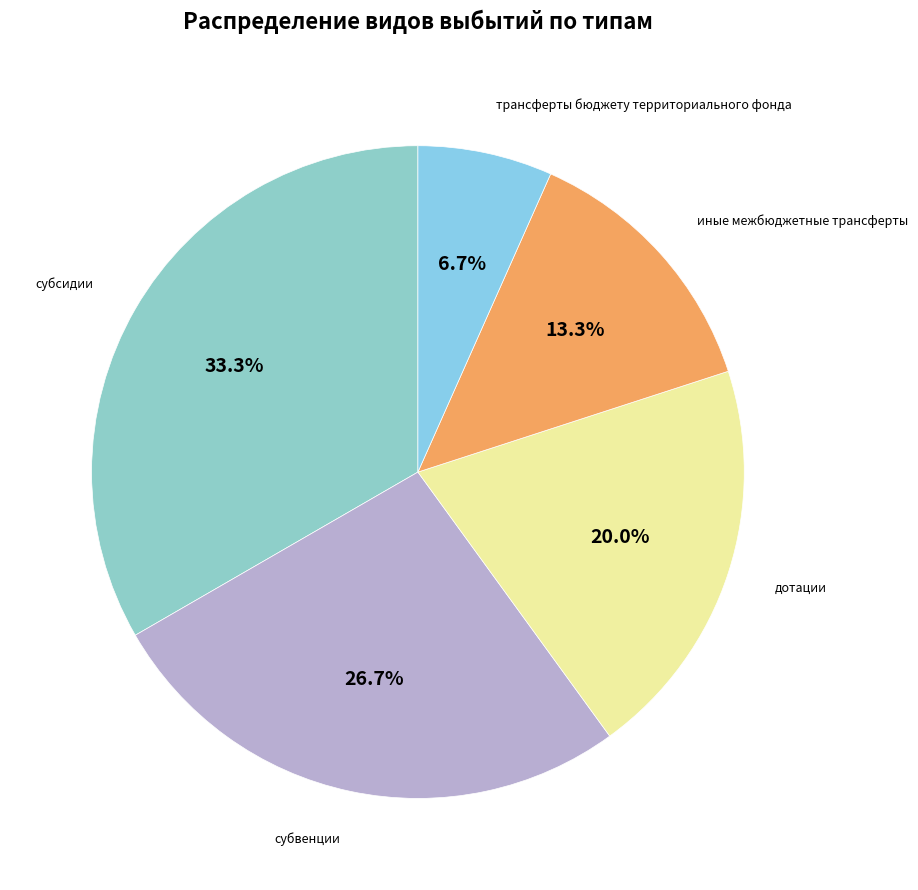

Count the number of slices in the pie.

5